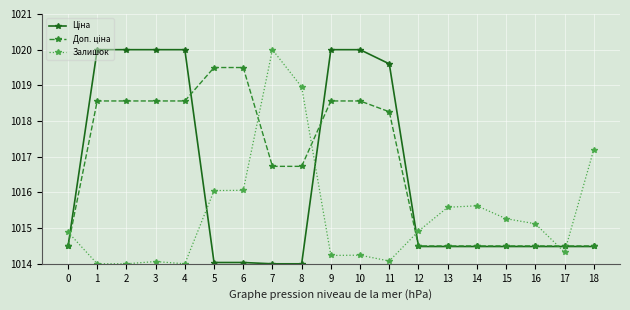

What is the total value across all series at 17?

3043.3